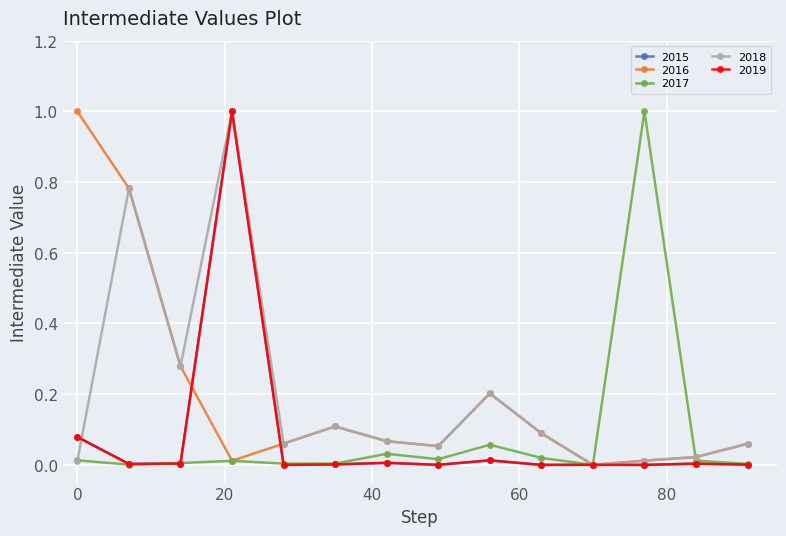

True or false: 2017 has more than 2 interior local peaks.

True